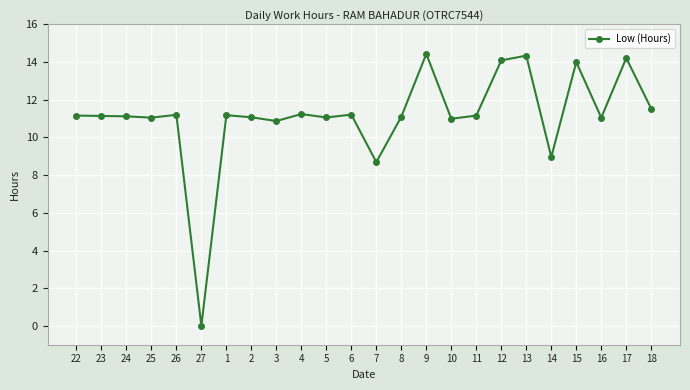

Approximately how many times larger is the value at 16 compared to 4?

1.0